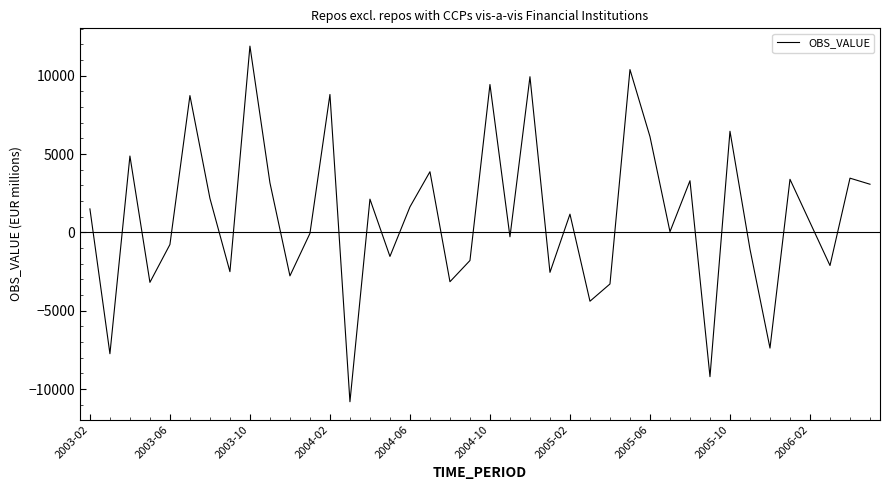

What is the greatest value displayed?

11890